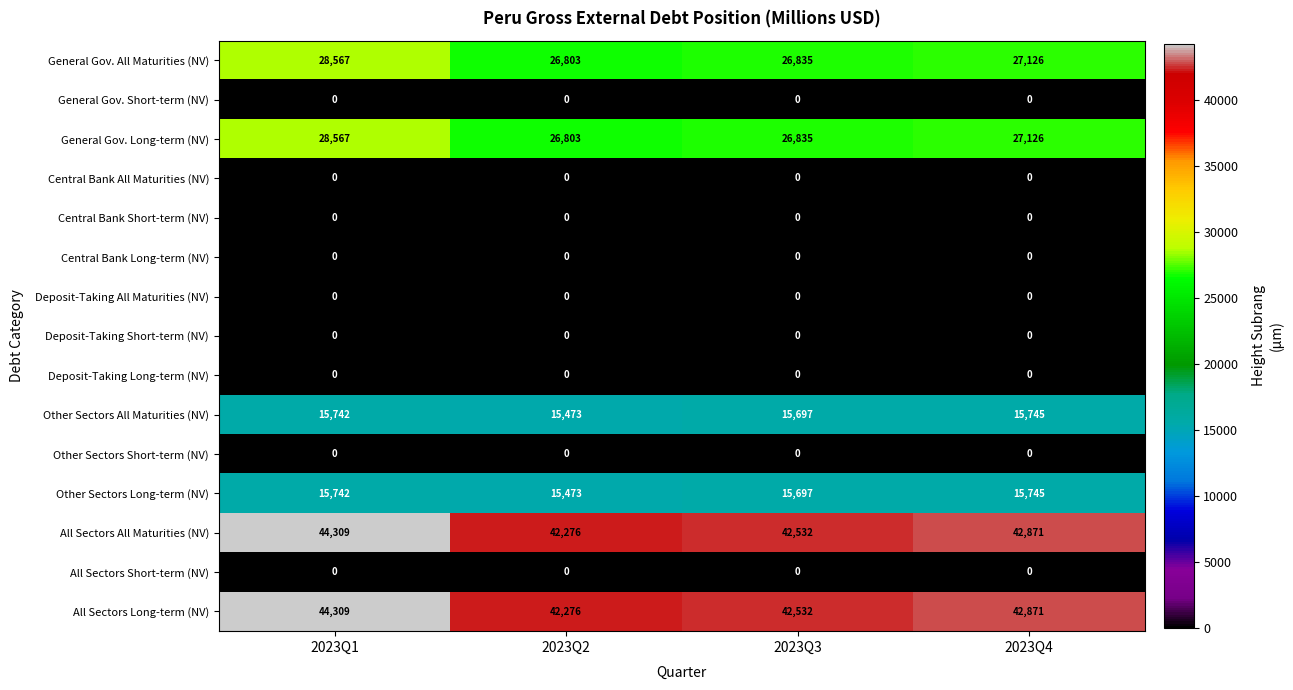

What is the spread (max minus min) of values at 2023Q4?

42871